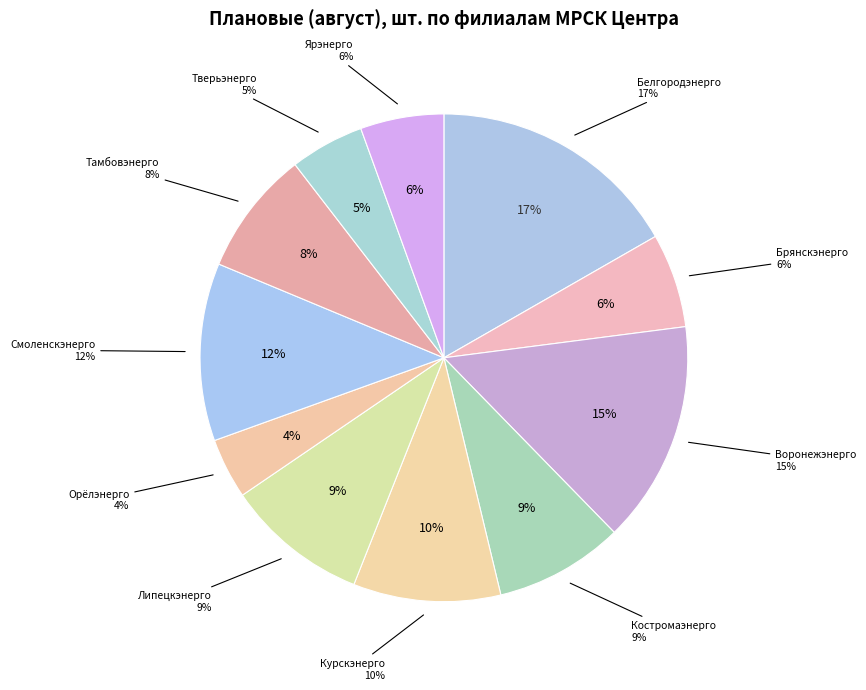

To the nearest percent, what portion does Курскэнерго represent?

10%